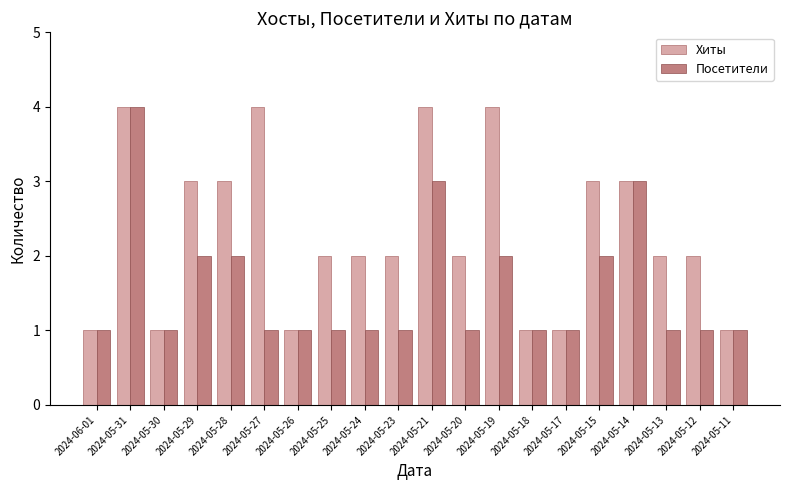

What is the greatest value displayed?

4